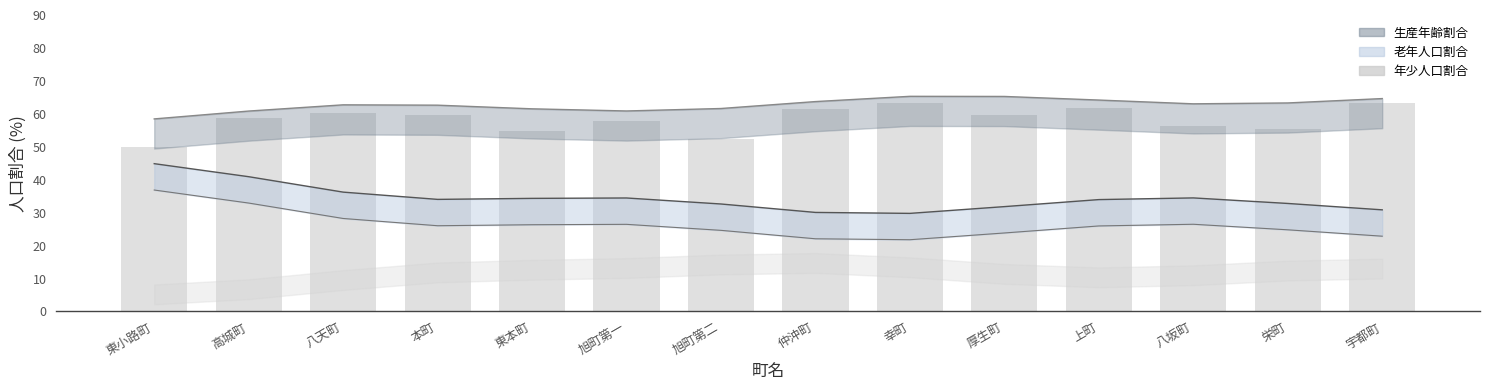

What is the label of the 6th bar from the right?

幸町